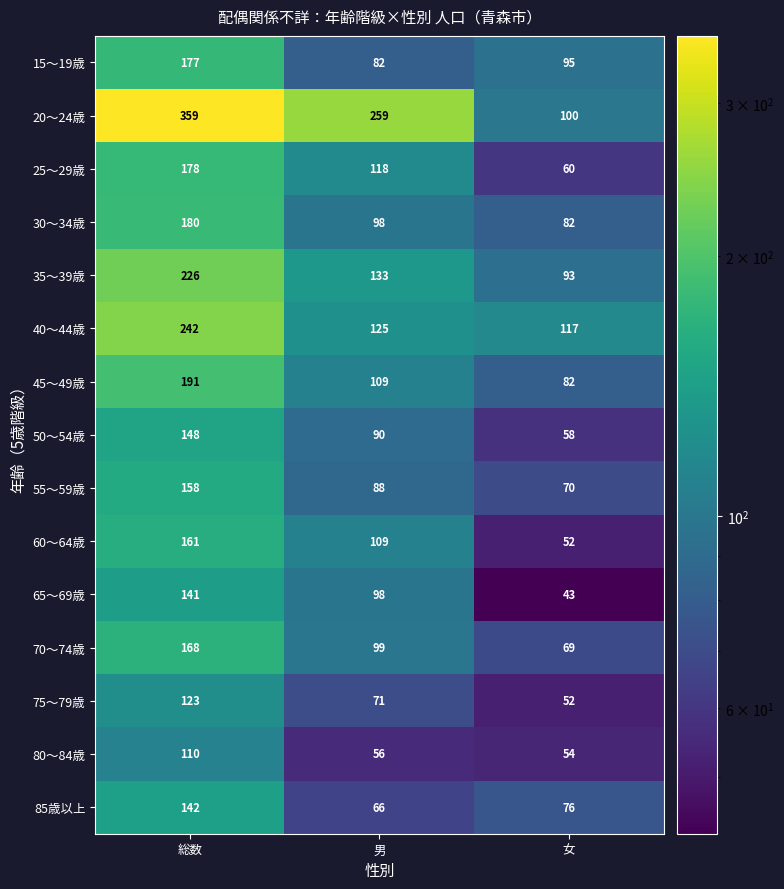

The value of 25～29歳 at 総数 is 178. True or false?

True